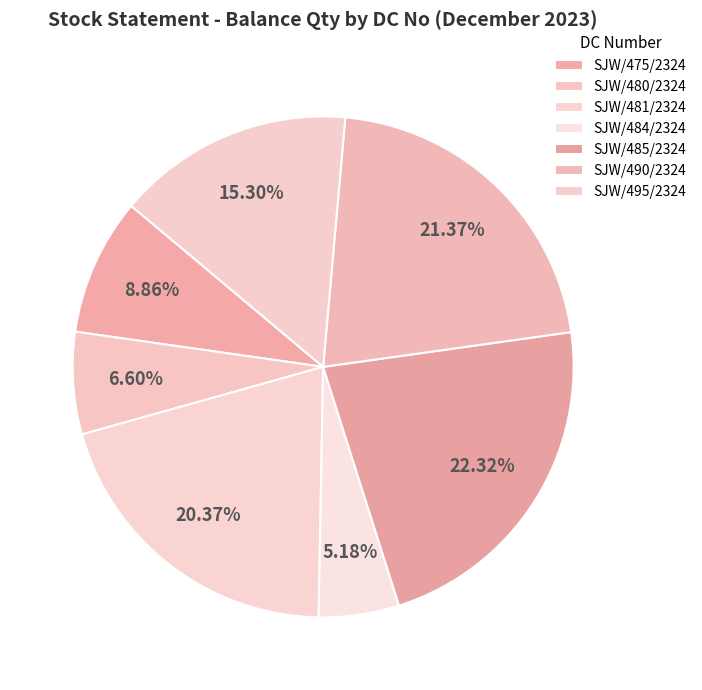

Does any single category account for the majority?

No